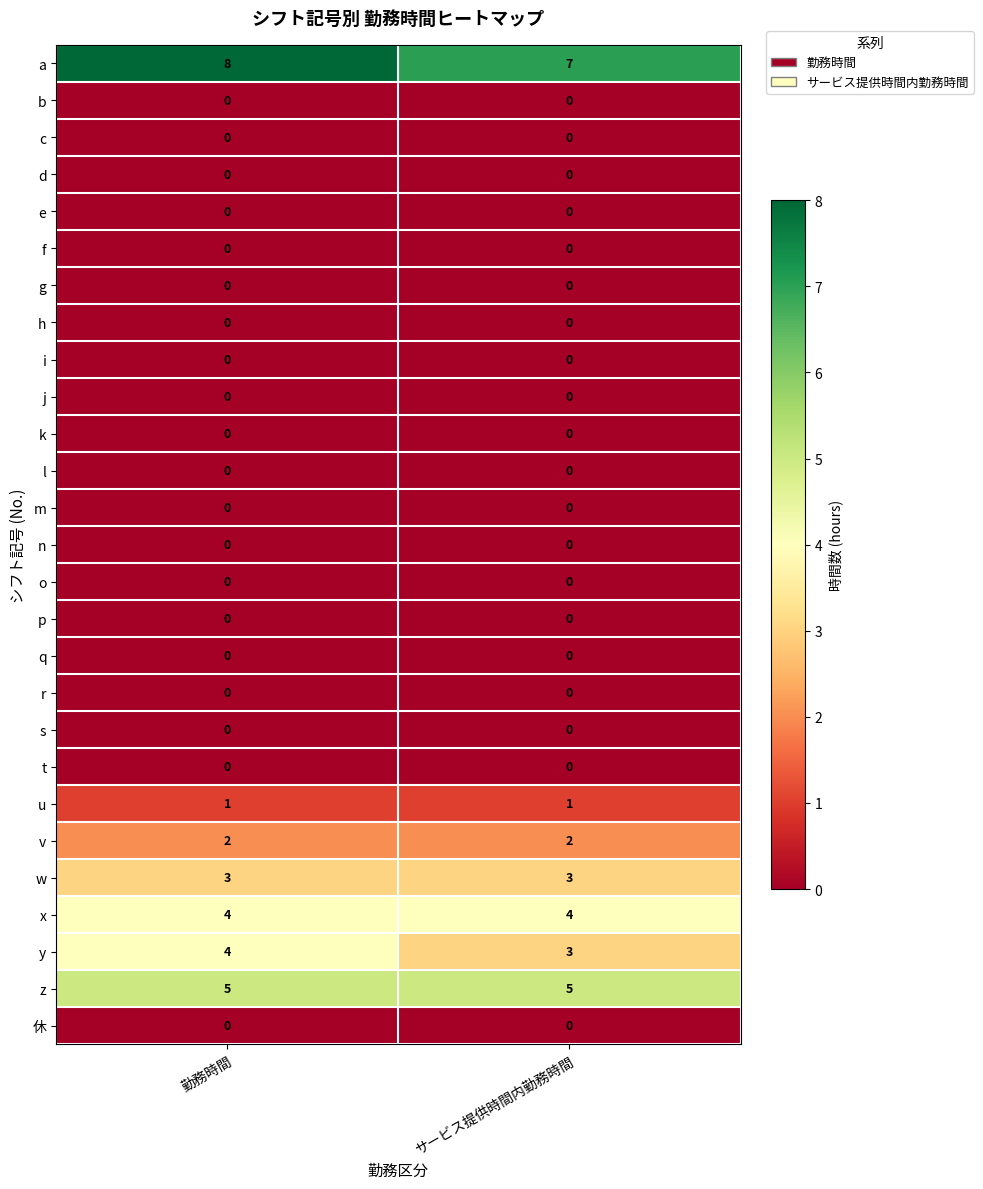

List the labels in order of y value, largest first.

勤務時間, サービス提供時間内勤務時間